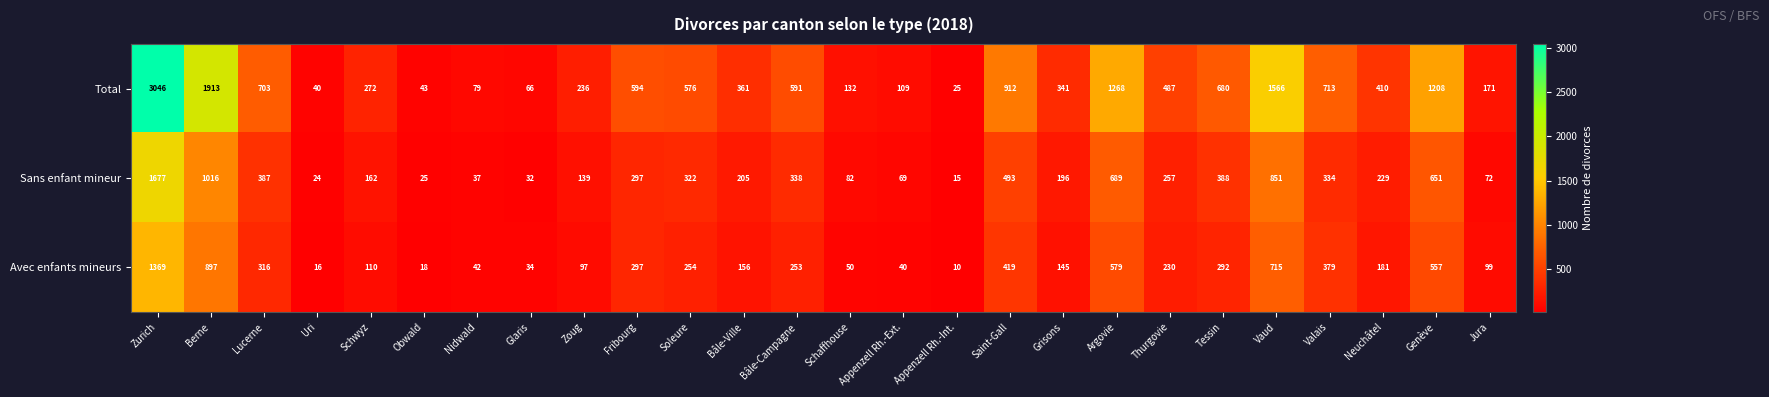

Which series changed the most between Schwyz and Schaffhouse?

Total